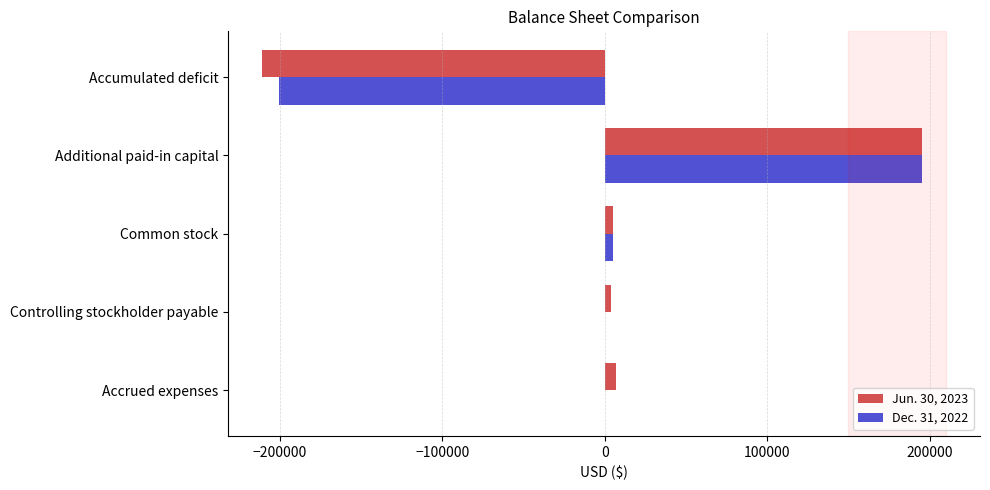

Between Additional paid-in capital and Accumulated deficit, which series saw the biggest shift?

Jun. 30, 2023